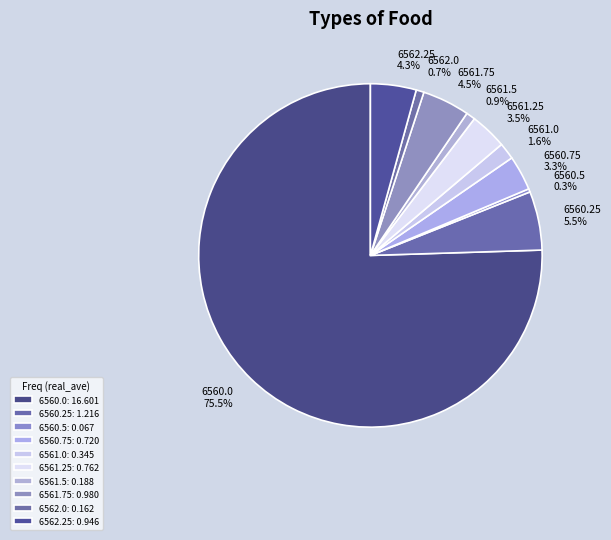

Which category has the biggest portion of the pie?

6560.0